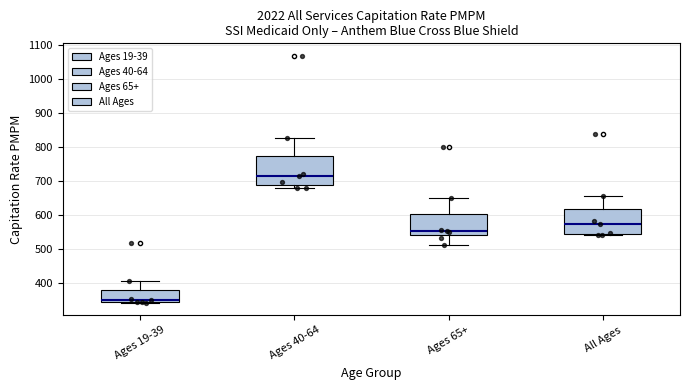

Reading left to right, transcribe this box plot: for each box, give where its median line is, the range the box spans, and where its two whiskers end, as read against the y-axis. The values are not printed on the chart, so give them approximately, as read against the axis.

Ages 19-39: median 350, box 340 to 380, whiskers 340 to 410
Ages 40-64: median 710, box 690 to 770, whiskers 680 to 820
Ages 65+: median 550, box 540 to 600, whiskers 510 to 650
All Ages: median 570, box 540 to 620, whiskers 540 (just below the box's lower edge) to 650